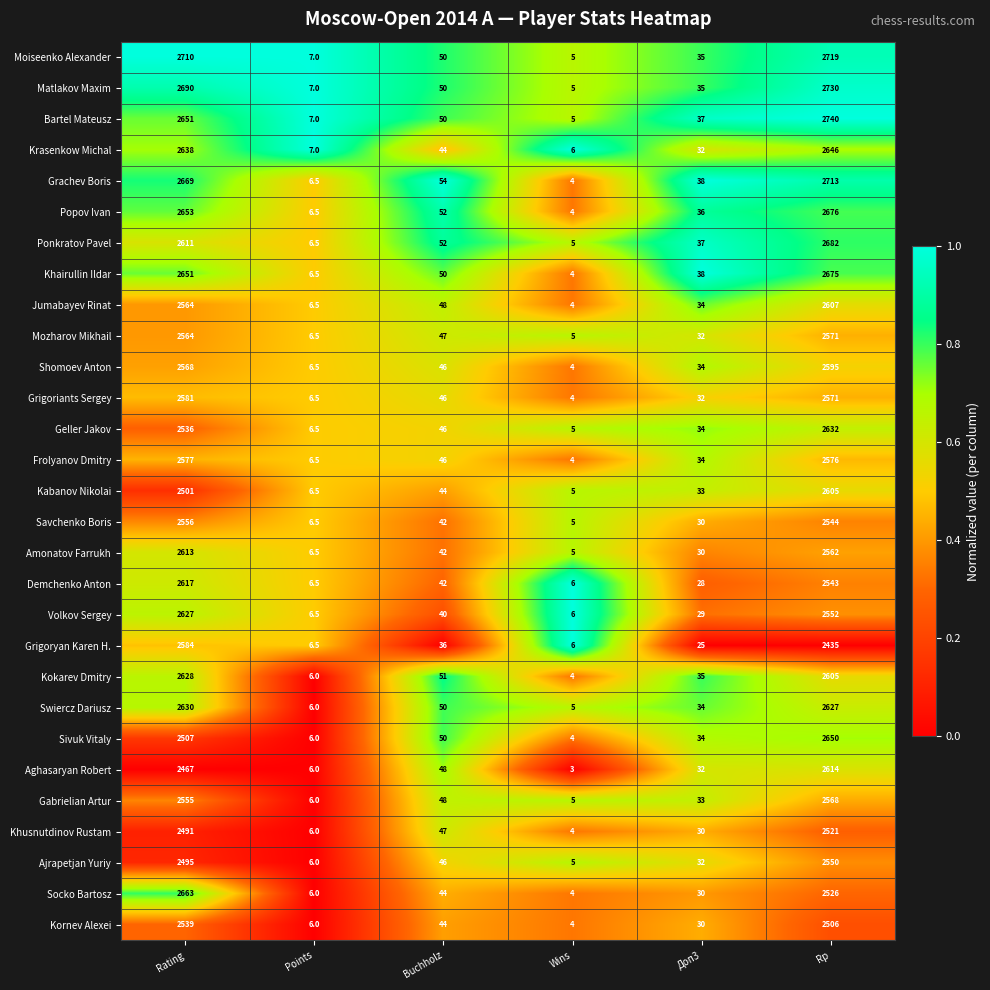

At which label does Matlakov Maxim reach its minimum?

Wins